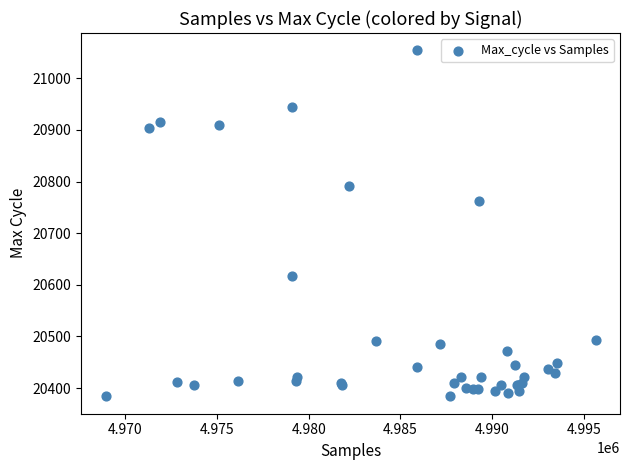

What Y value in the scatter plot is closest to 20719?

20763